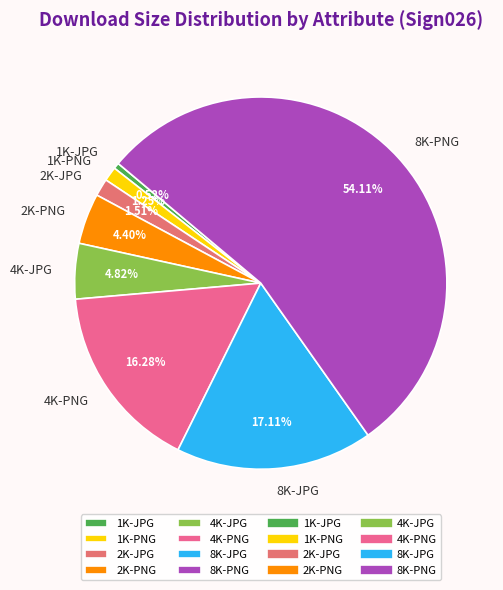

To the nearest percent, what is the average slice percentage?

12%